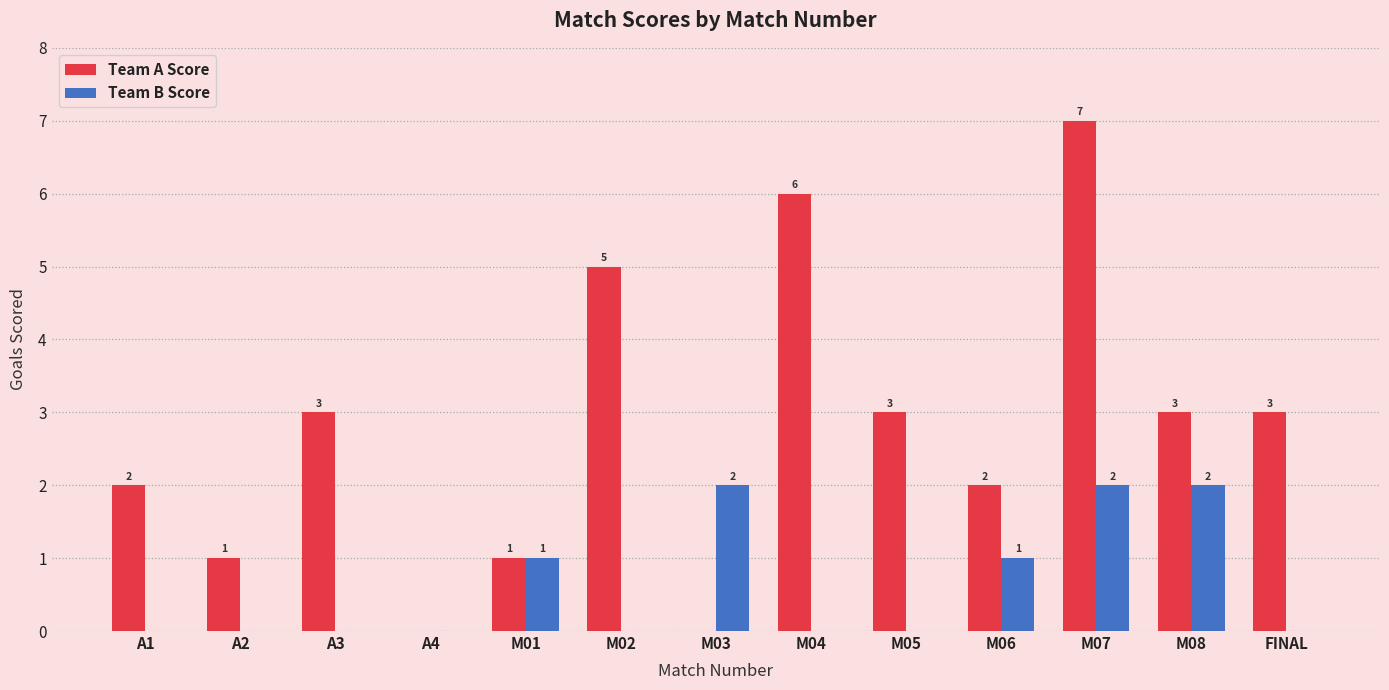

Between M05 and M08, which series saw the biggest shift?

Team B Score